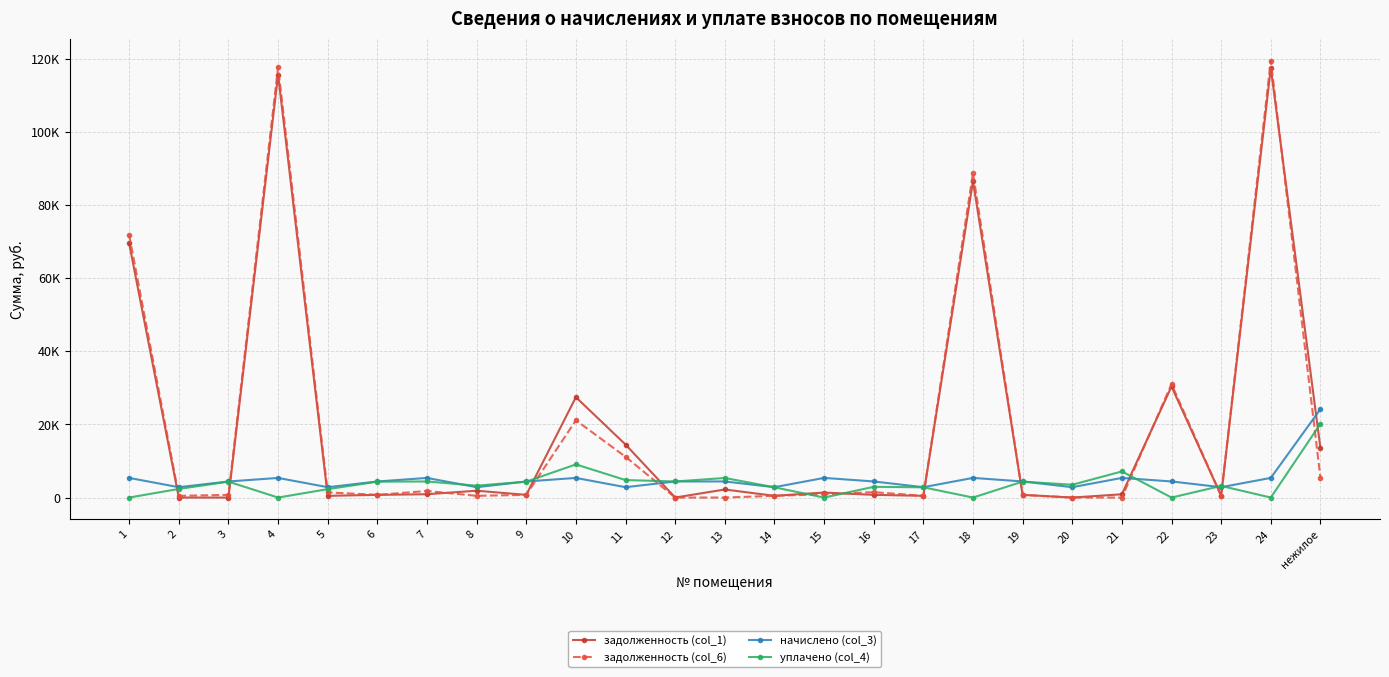

True or false: задолженность (col_1) has a value of 0.0 at 12.

True